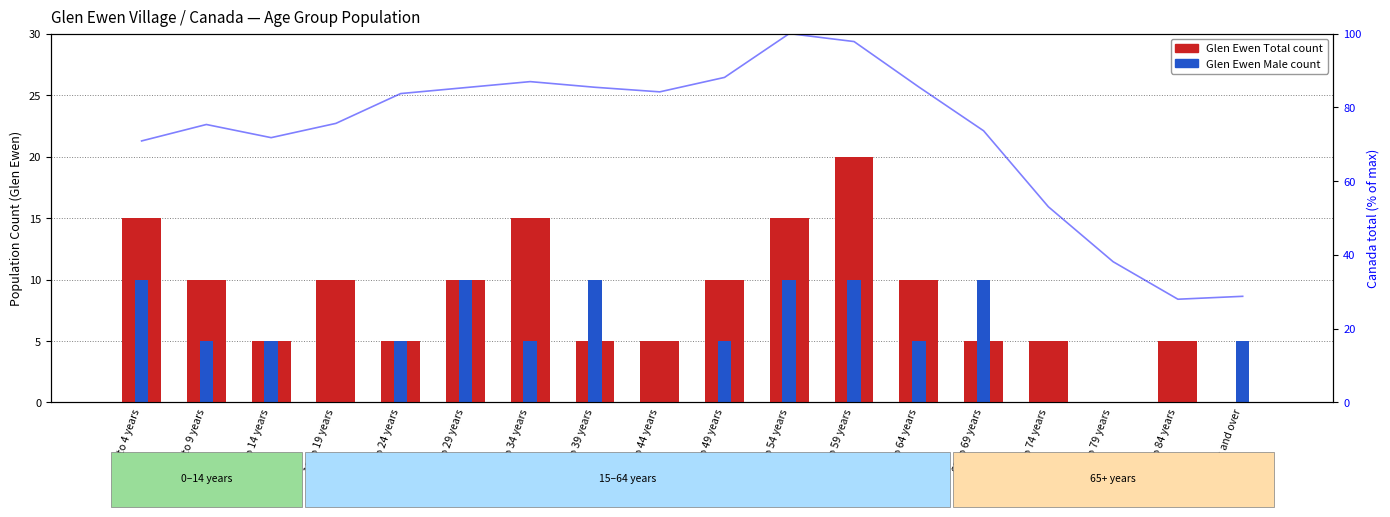

Which series has the largest range (max minus min)?

Glen Ewen Total